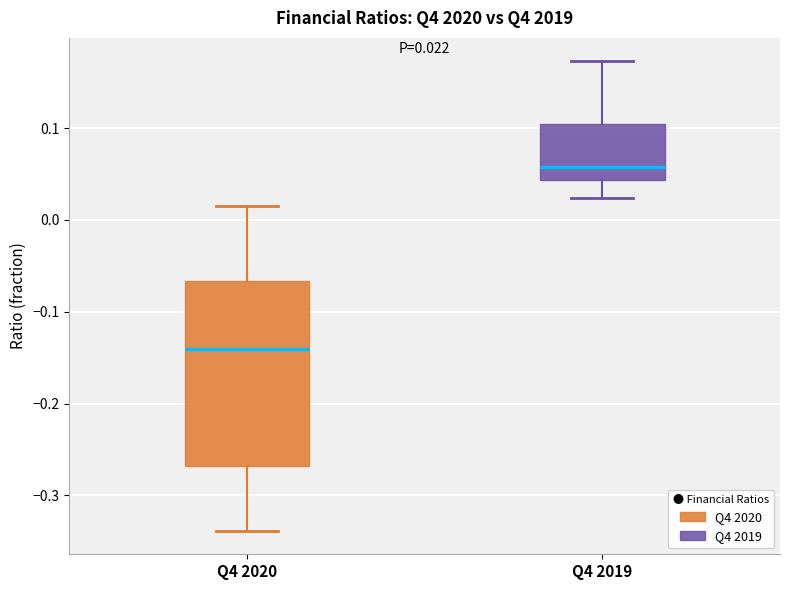

Comparing the boxes themselves (not the whiskers), which one is the tallest?

Q4 2020